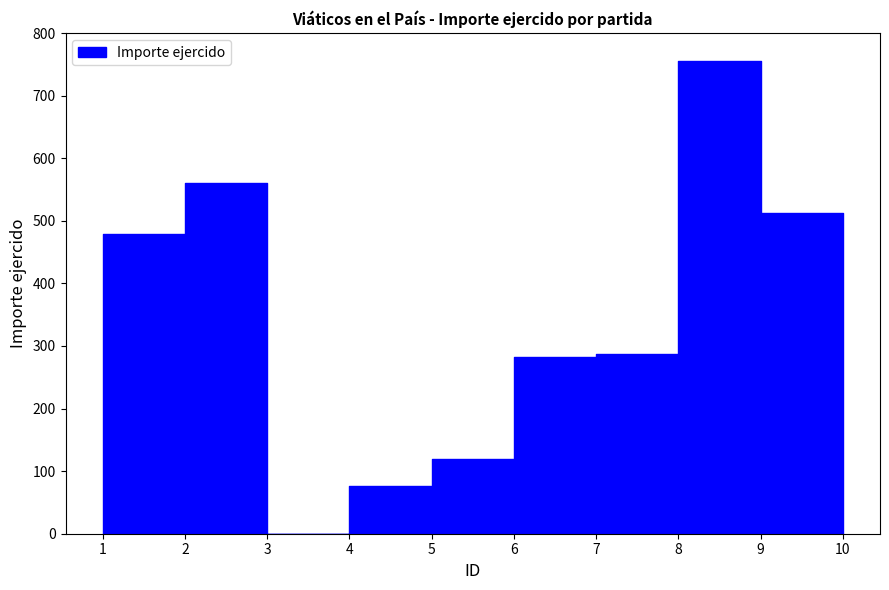

Which label corresponds to the smallest value in the chart?

3